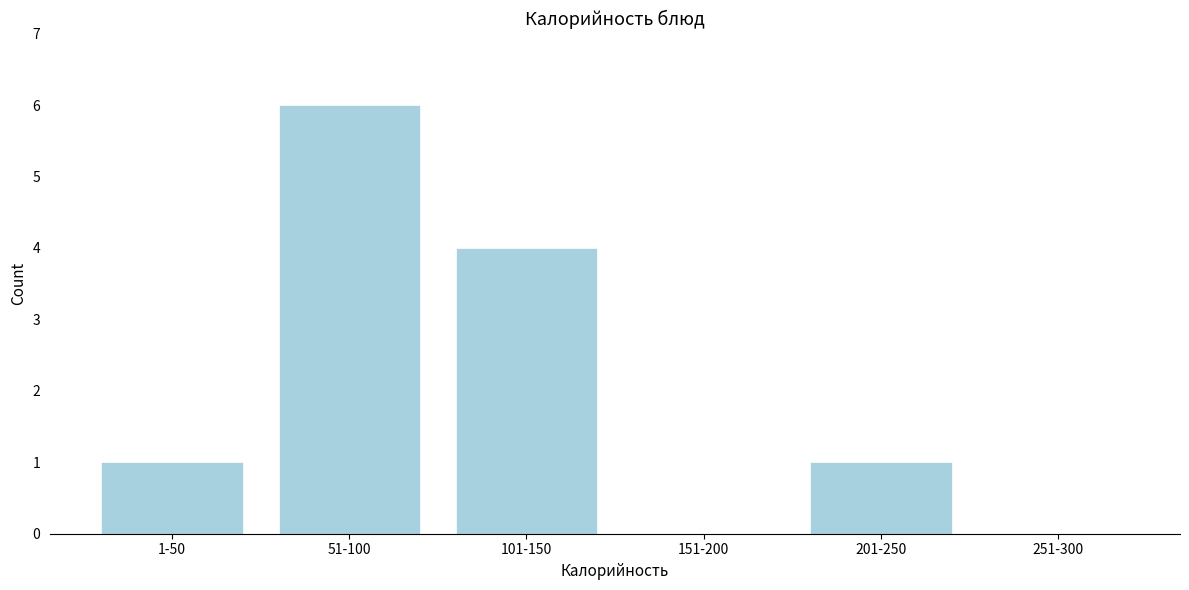

True or false: the data shows 4 at 51-100.

False